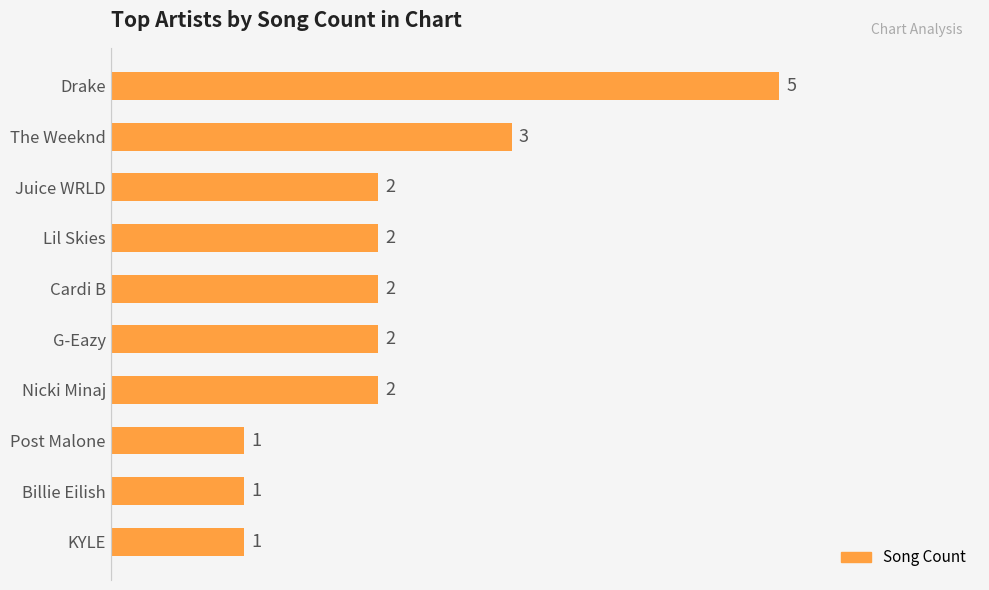

The value at Billie Eilish is 1. True or false?

True